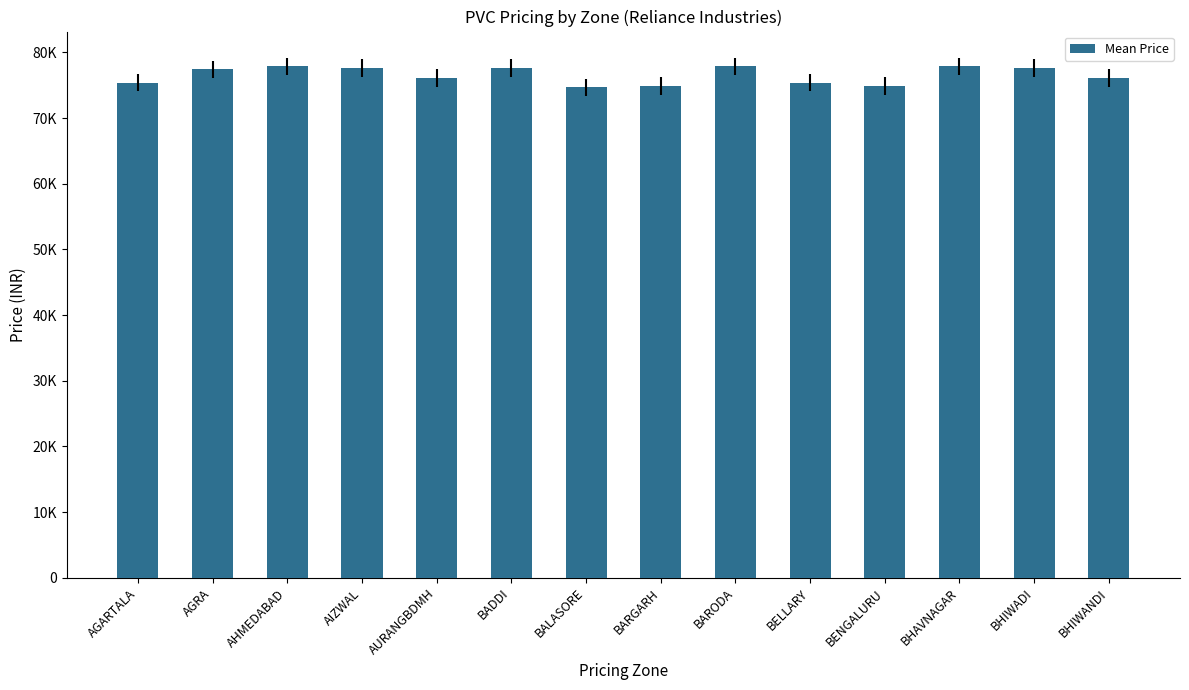

What is the ratio of the value at AGARTALA to the value at BELLARY?

1.0